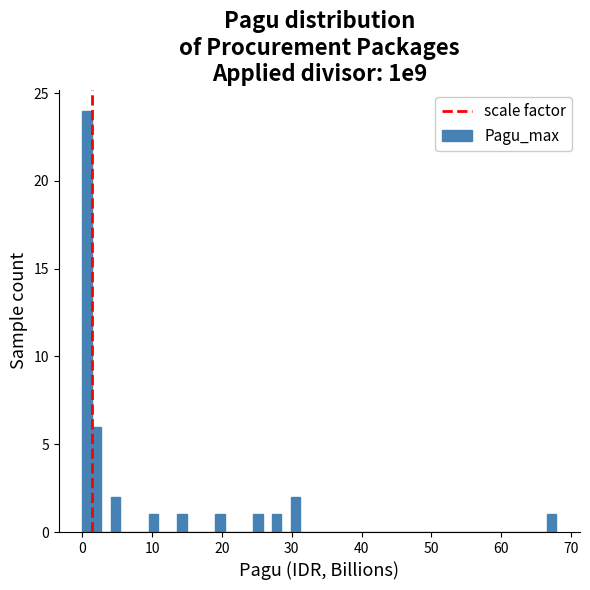

Read against the x-axis, roughly where is the centre of the tallest bar?

1